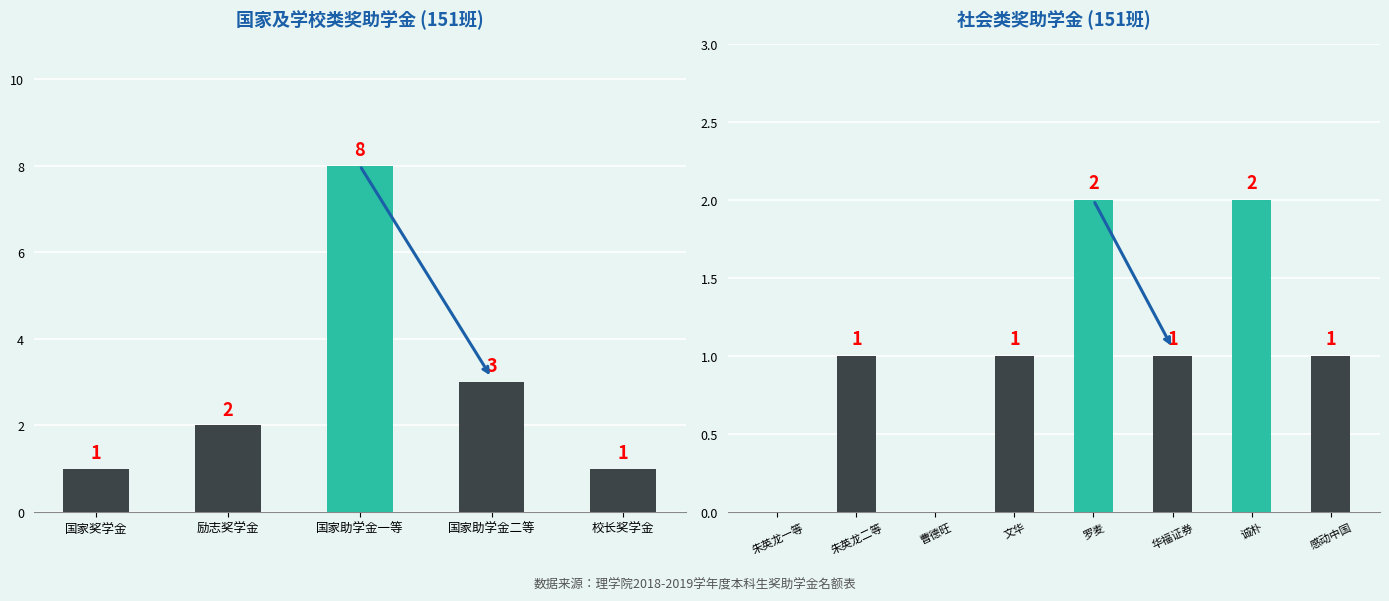

List the labels in order of value, largest first.

国家助学金一等, 国家助学金二等, 励志奖学金, 国家奖学金, 校长奖学金